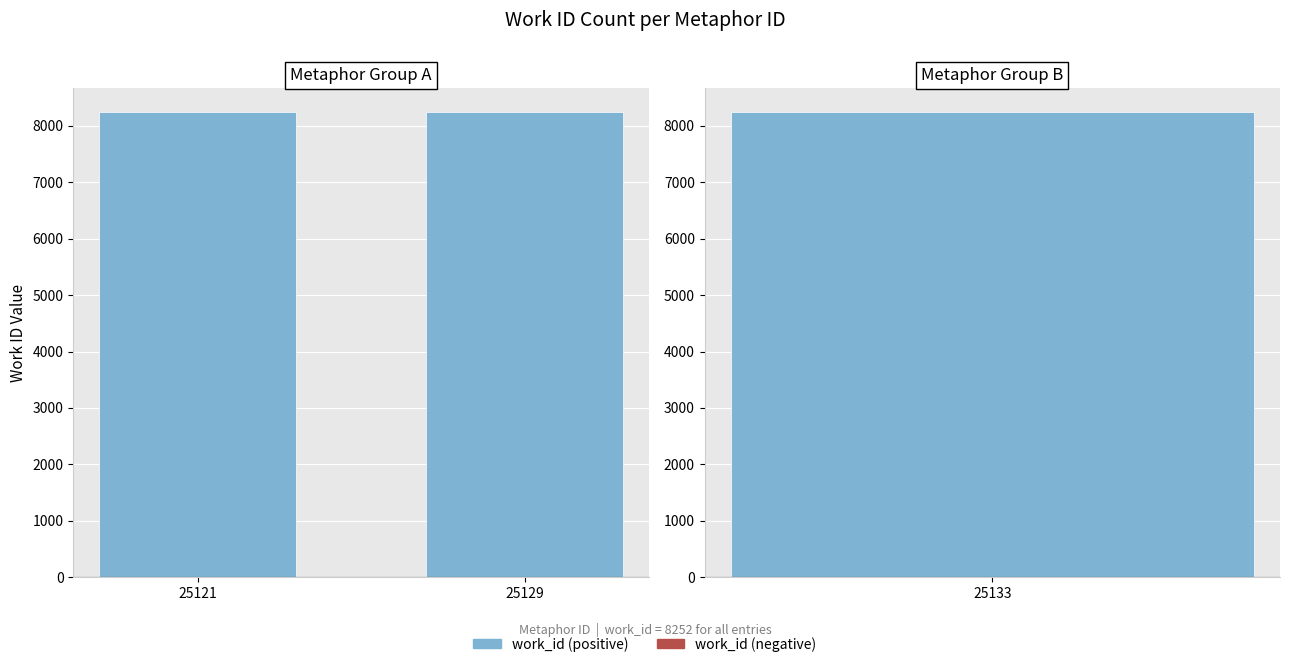

What are all the series names shown in the legend?

Positive, Negative